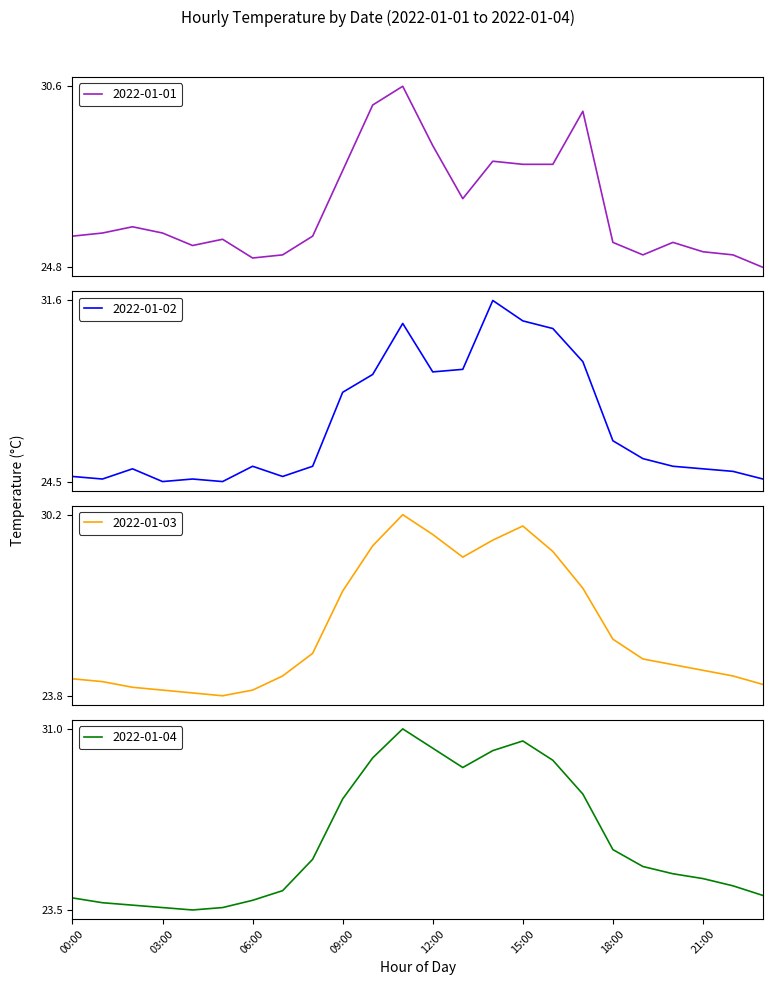

How many distinct data groups are displayed?

4